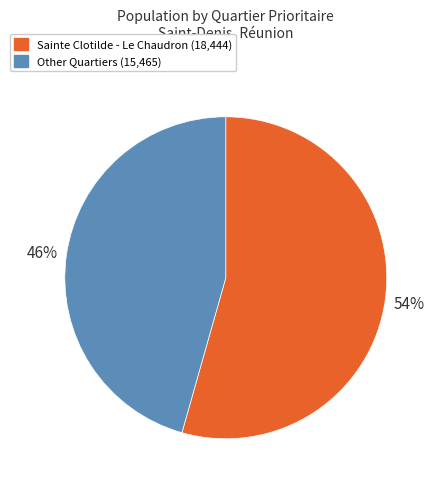

How many segments does this pie chart have?

2